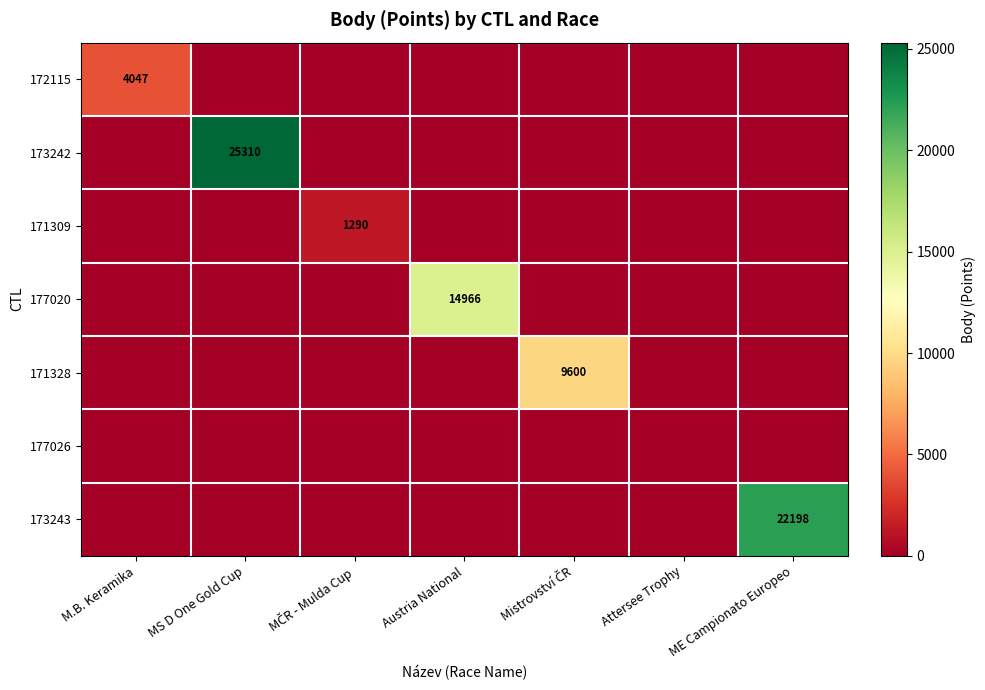

True or false: 177020 has a value of 21476 at Austria National.

False